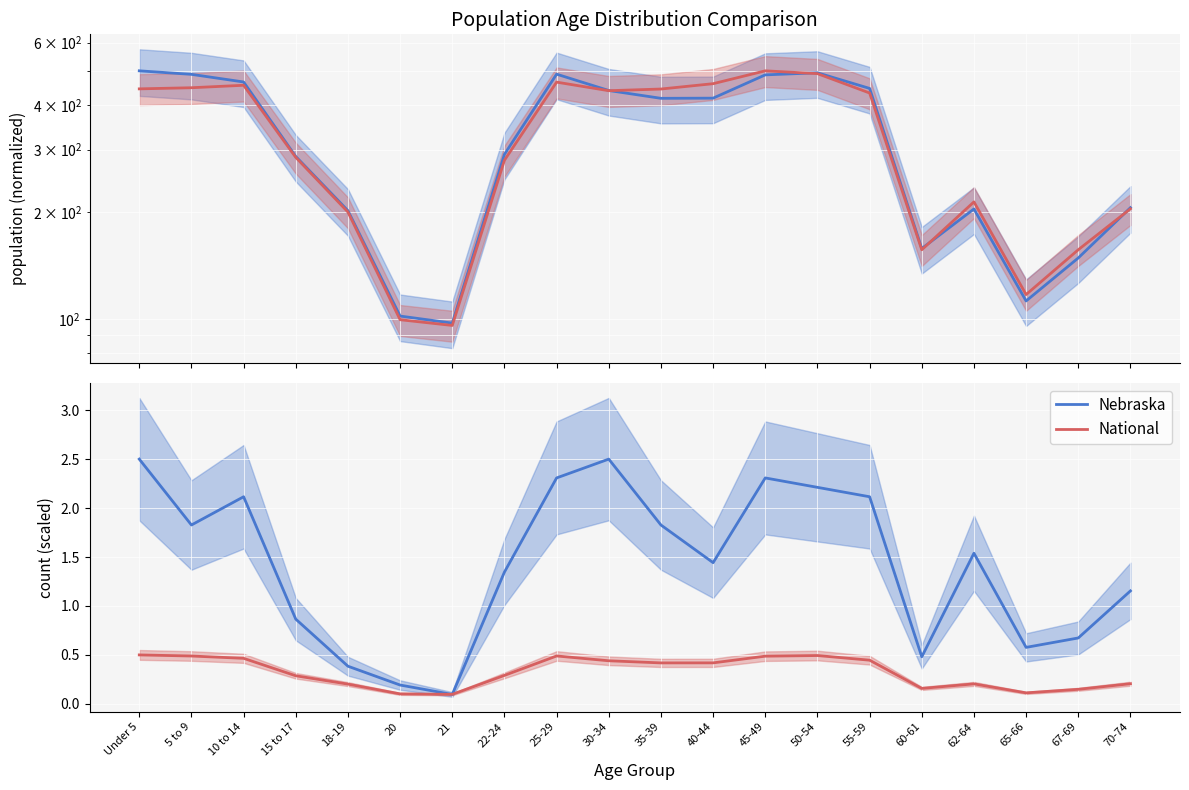

Which has a higher value, 30-34 or 25-29?

30-34